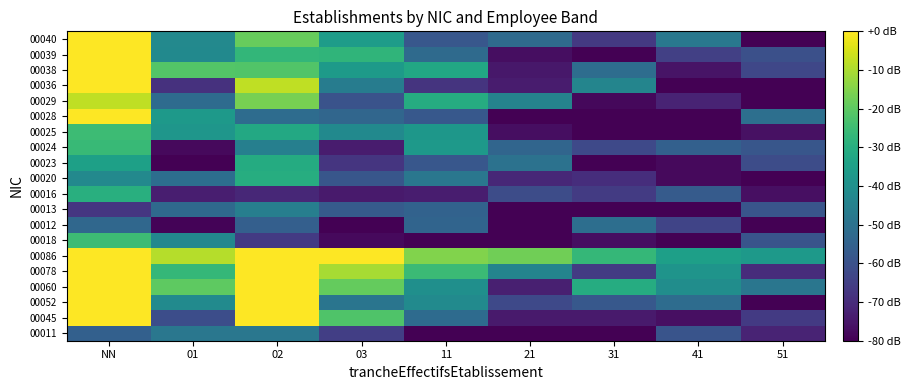

Reading left to right, extract all data points from this chart.

00011: NN=-55.3	01=-48.1	02=-48.4	03=-65.0	11=-80.0	21=-80.0	31=-80.0	41=-59.4	51=-72.1
00045: NN=0.0	01=-61.2	02=0.0	03=-22.2	11=-51.9	21=-74.3	31=-74.3	41=-76.8	51=-66.3
00052: NN=0.0	01=-41.6	02=0.0	03=-48.9	11=-41.6	21=-62.2	31=-57.9	41=-51.8	51=-79.9
00060: NN=0.0	01=-19.8	02=0.0	03=-19.0	11=-40.0	21=-73.0	31=-30.5	41=-40.9	51=-48.5
00078: NN=0.0	01=-26.8	02=0.0	03=-10.3	11=-25.6	21=-44.0	31=-66.1	41=-38.6	51=-69.8
00086: NN=0.0	01=-9.0	02=0.0	03=0.0	11=-15.1	21=-17.5	31=-26.8	41=-34.9	51=-37.0
00018: NN=-25.1	01=-43.0	02=-66.3	03=-77.8	11=-80.0	21=-80.0	31=-77.0	41=-80.0	51=-59.2
00012: NN=-53.4	01=-79.4	02=-55.6	03=-80.0	11=-54.3	21=-80.0	31=-51.0	41=-63.6	51=-80.0
00013: NN=-67.5	01=-52.8	02=-45.9	03=-56.9	11=-54.9	21=-80.0	31=-80.0	41=-80.0	51=-58.9
00016: NN=-29.4	01=-73.2	02=-71.2	03=-74.2	11=-73.5	21=-61.5	31=-66.0	41=-56.9	51=-76.9
00020: NN=-42.4	01=-51.2	02=-30.3	03=-58.5	11=-48.4	21=-71.0	31=-69.6	41=-77.9	51=-80.0
00023: NN=-34.6	01=-80.0	02=-30.7	03=-67.5	11=-58.2	21=-49.7	31=-80.0	41=-77.9	51=-61.3
00024: NN=-26.0	01=-78.0	02=-45.4	03=-73.9	11=-37.0	21=-54.0	31=-62.4	41=-55.5	51=-58.7
00025: NN=-25.3	01=-37.9	02=-31.6	03=-42.0	11=-37.7	21=-77.1	31=-80.0	41=-80.0	51=-76.5
00028: NN=0.0	01=-36.6	02=-51.6	03=-53.4	11=-57.9	21=-80.0	31=-80.0	41=-80.0	51=-50.9
00029: NN=-7.6	01=-52.1	02=-16.3	03=-59.6	11=-30.4	21=-44.3	31=-78.4	41=-72.0	51=-80.0
00036: NN=0.0	01=-68.7	02=-7.8	03=-46.4	11=-68.0	21=-73.9	31=-43.7	41=-80.0	51=-80.0
00038: NN=0.0	01=-21.3	02=-21.7	03=-36.4	11=-32.1	21=-74.9	31=-51.4	41=-75.7	51=-63.0
00039: NN=0.0	01=-42.0	02=-27.1	03=-27.6	11=-52.3	21=-76.9	31=-80.0	41=-64.8	51=-60.6
00040: NN=0.0	01=-42.2	02=-18.7	03=-35.8	11=-58.4	21=-52.2	31=-66.8	41=-47.9	51=-80.0